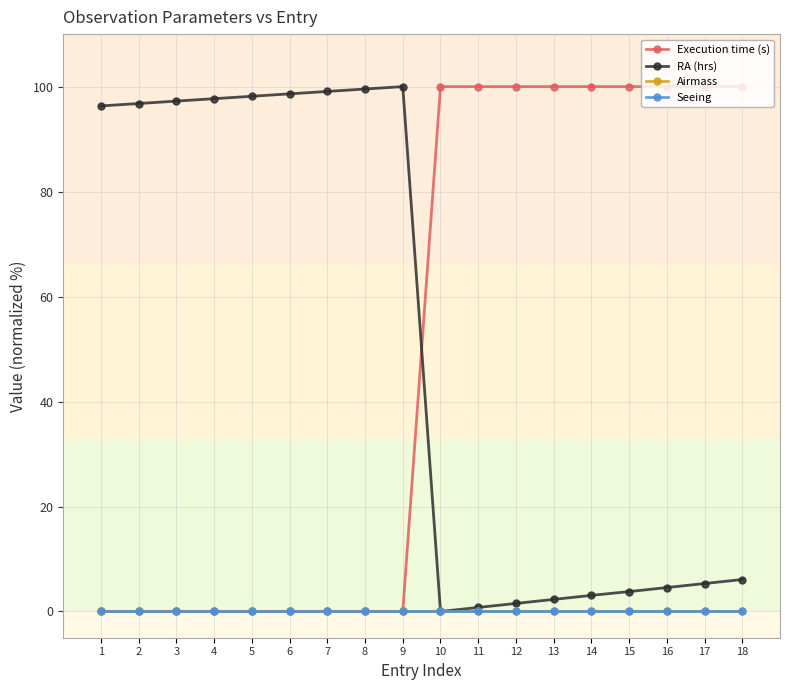

Is this an area chart (filled region under the line)?

No